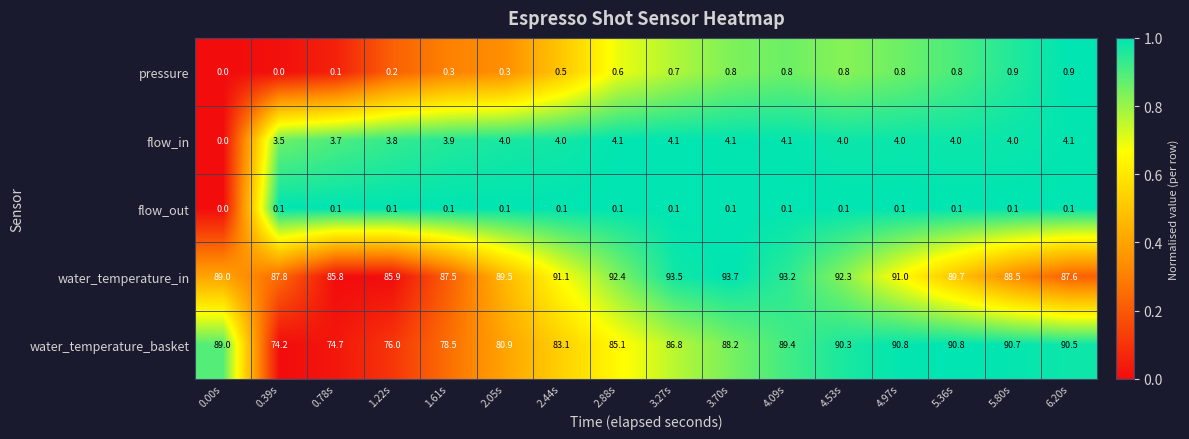

What is the total value across all series at 0.00s?

178.0